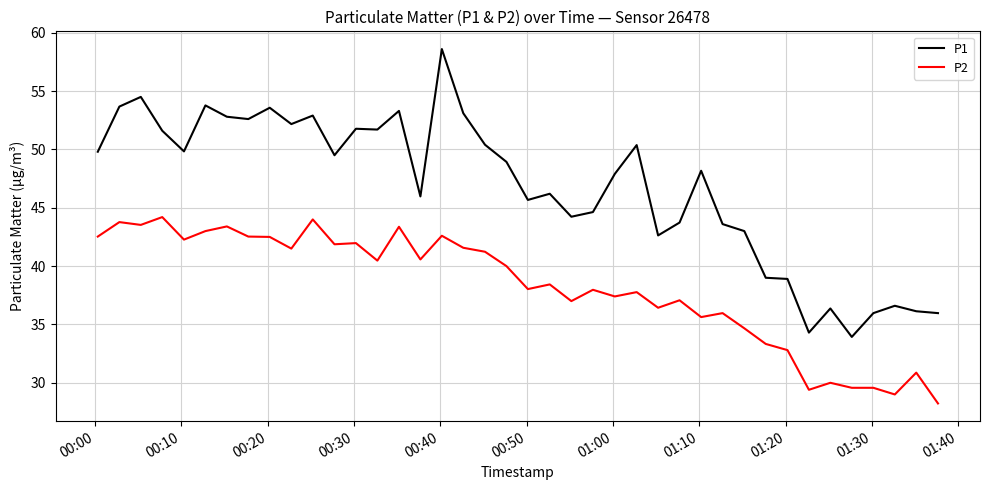

Which series has the largest total across all categories?

P1